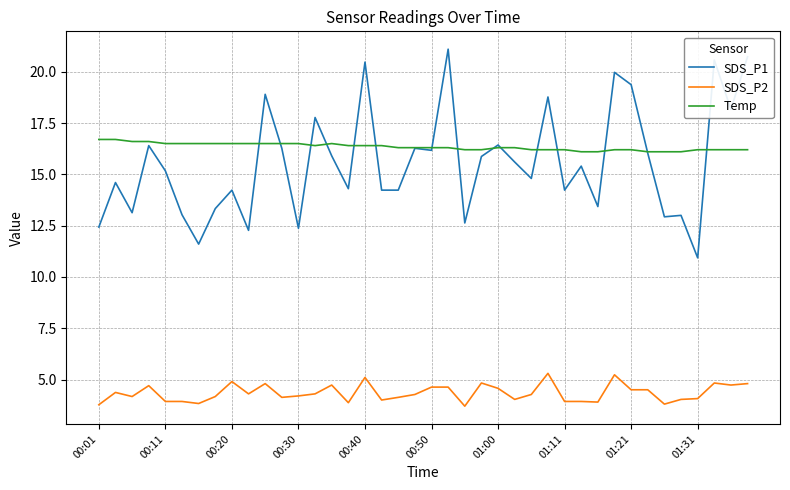

Rank the series by their maximum value, from lowest to highest.

SDS_P2, Temp, SDS_P1